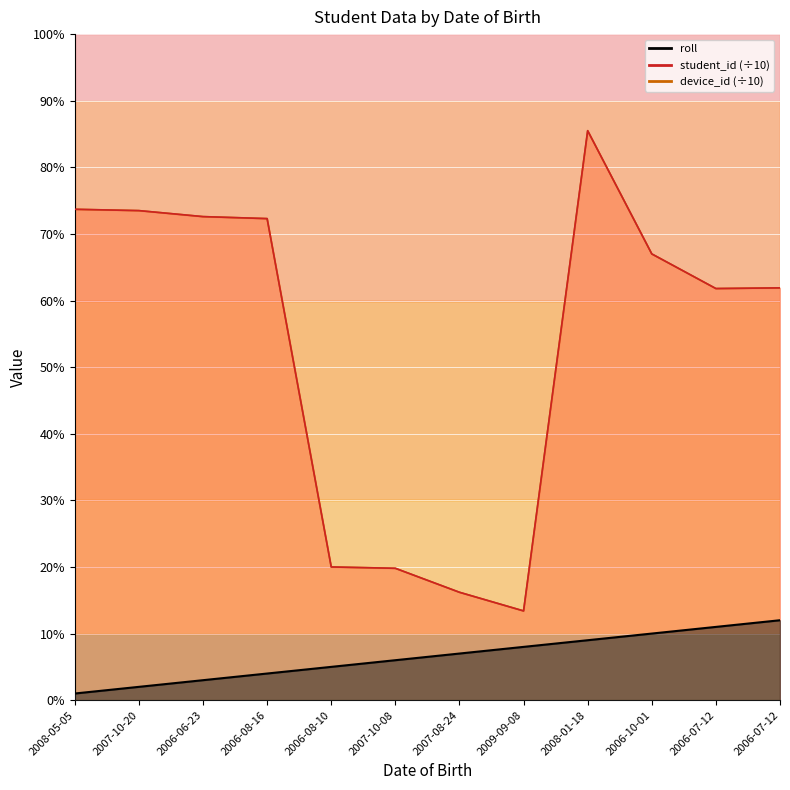

In device_id, how many points are higher than both neighbors (excluding endpoints)?

1